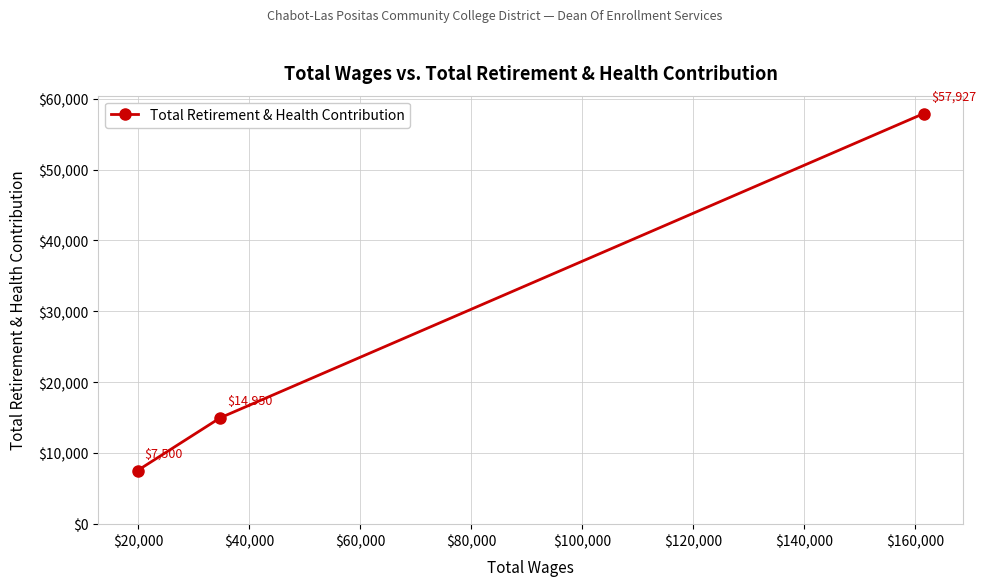

What is the sum of all values?

80377